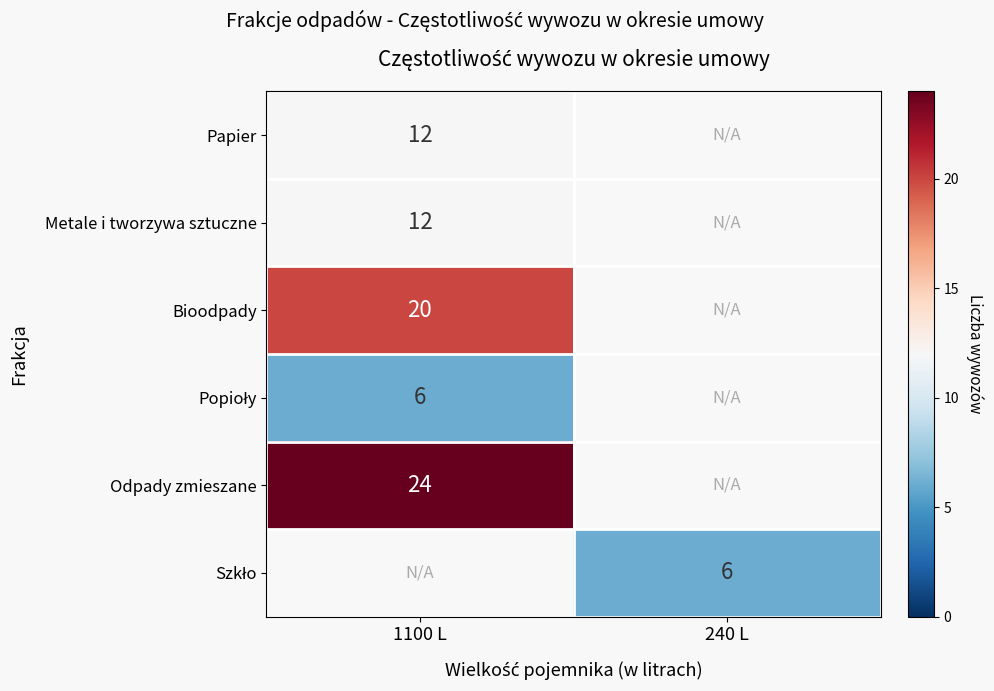

The value of Odpady zmieszane at 1100 L is 24. True or false?

True